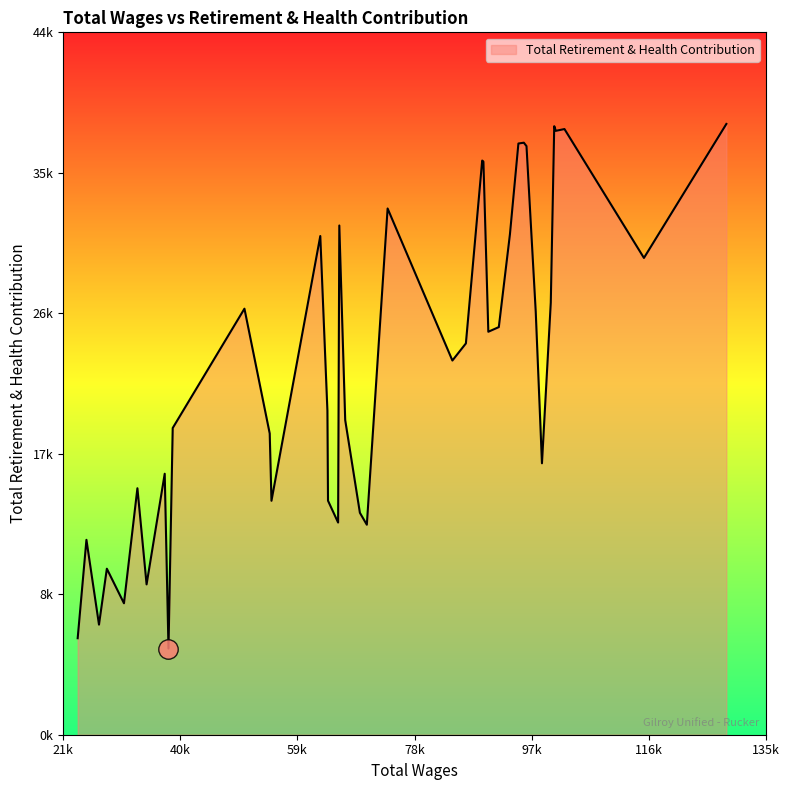

Does the chart have visible grid lines?

No